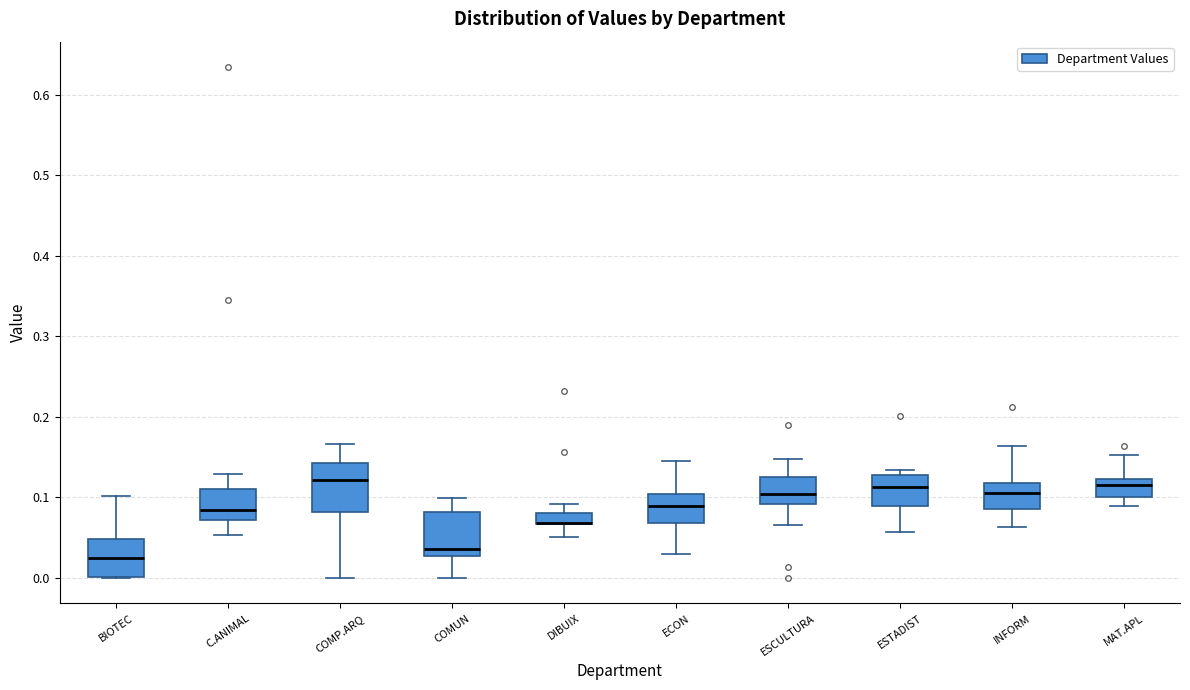

Where does the median line of the box for COMP.ARQ sit on the y-axis? The values are not printed on the chart, so give them approximately, as read against the axis.

0.12